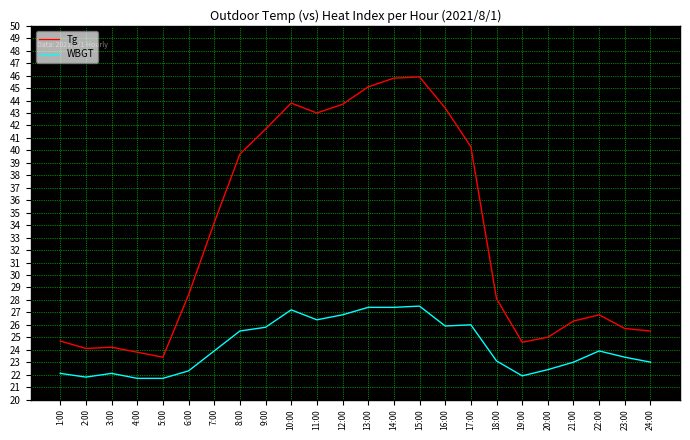

What is the sum of the WBGT values at 17:00 and 5:00?

47.7